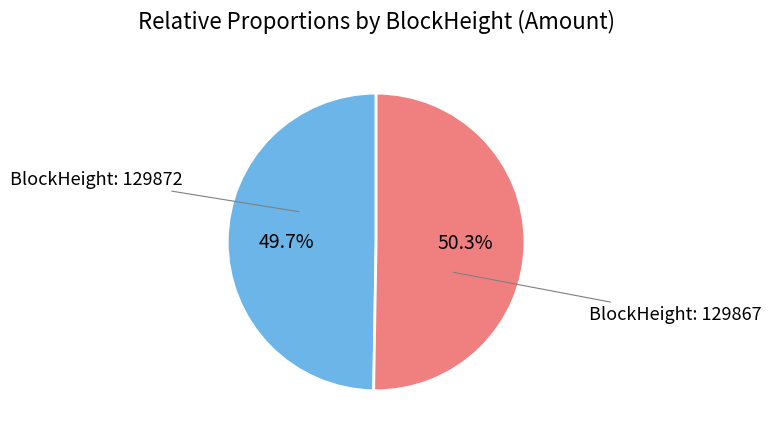

Is there any slice that represents more than half of the pie?

Yes